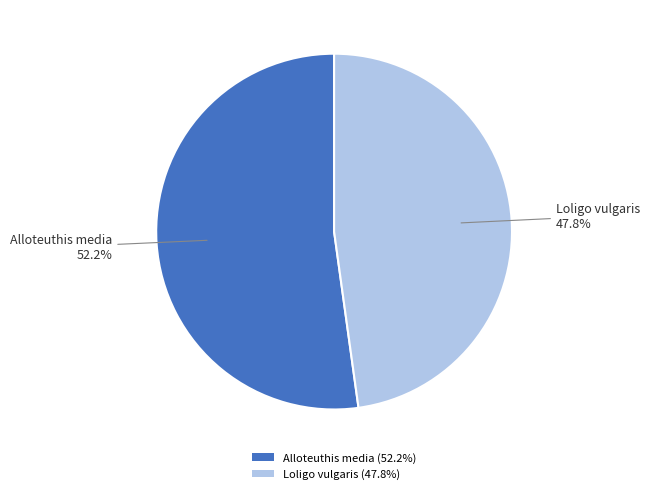

True or false: Loligo vulgaris accounts for 48% of the total.

True